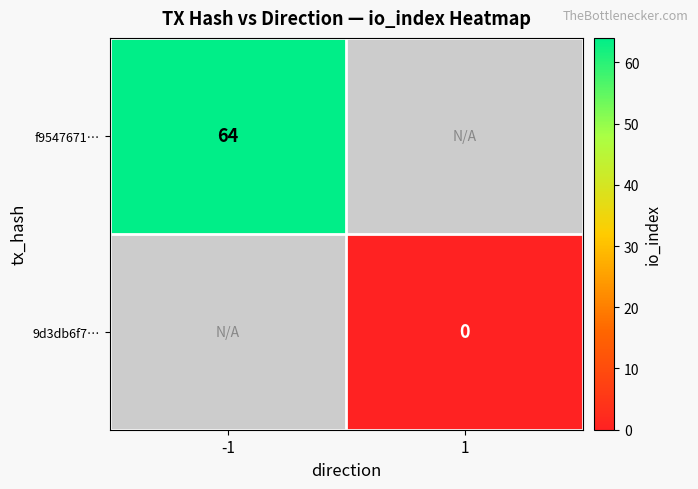

Is the value of 9d3db6f7… at 1 greater than the value of f9547671… at -1?

No